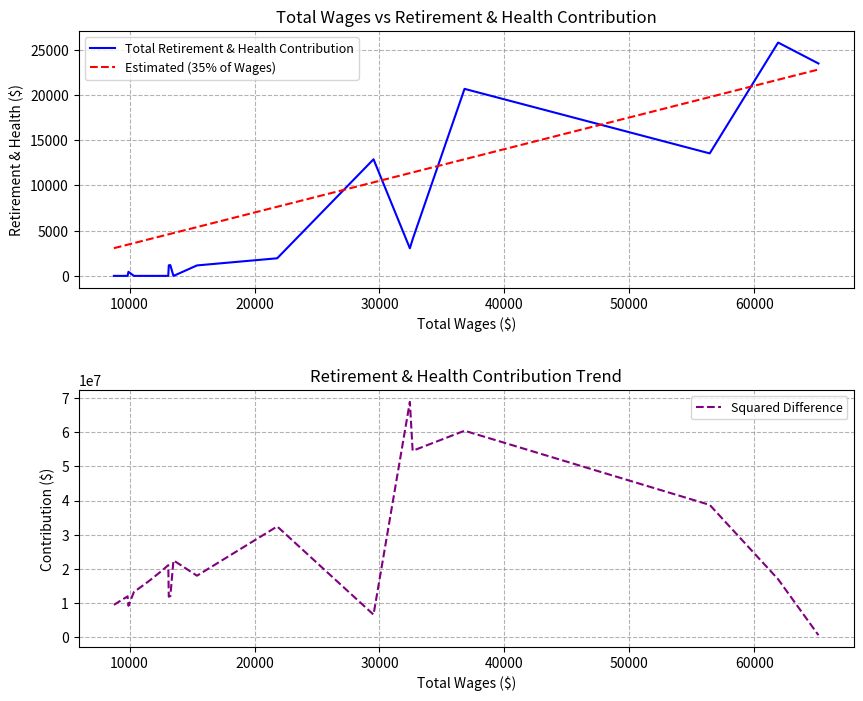

Does the chart have visible grid lines?

Yes